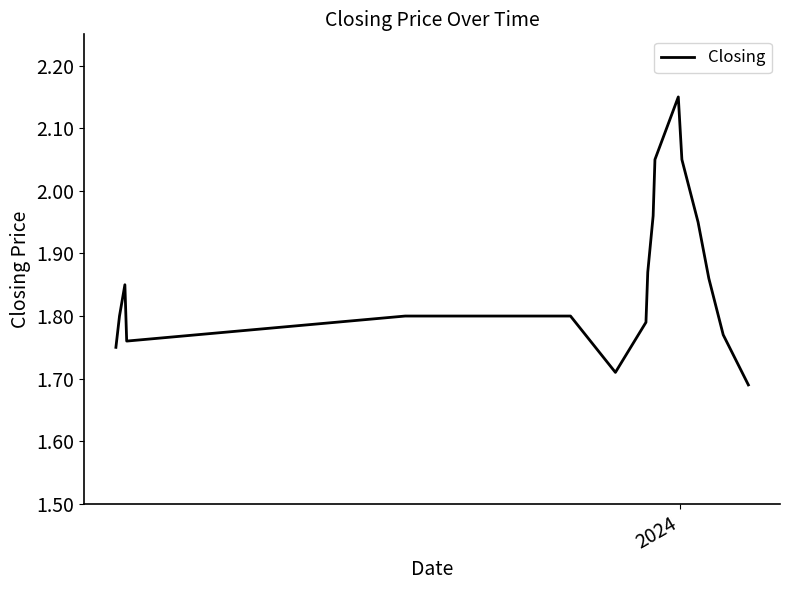

How many lines are shown in the chart?

1